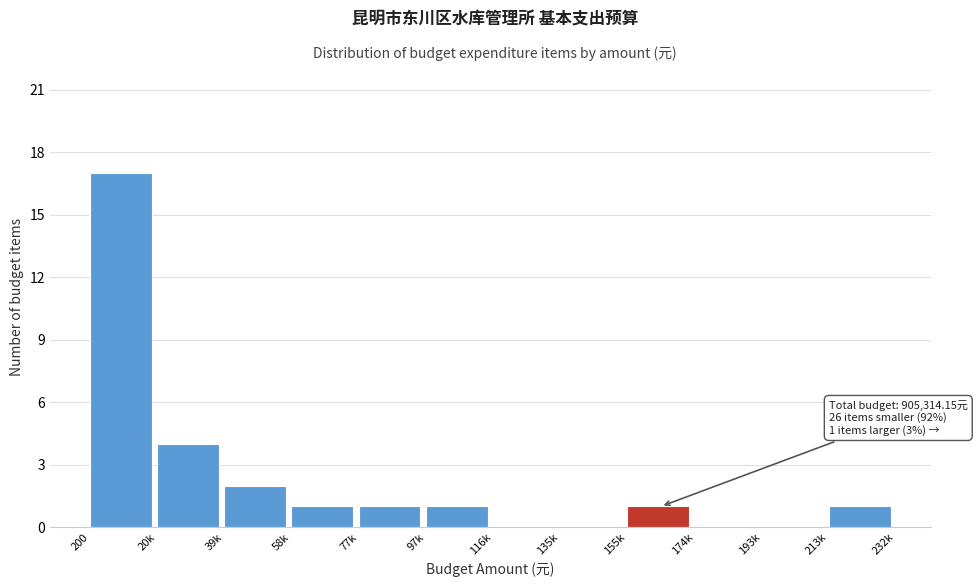

Reading left to right, list all the values displayed in this chart.

200=17	20k=4	39k=2	58k=1	77k=1	97k=1	116k=0	135k=0	155k=1	174k=0	193k=0	213k=1